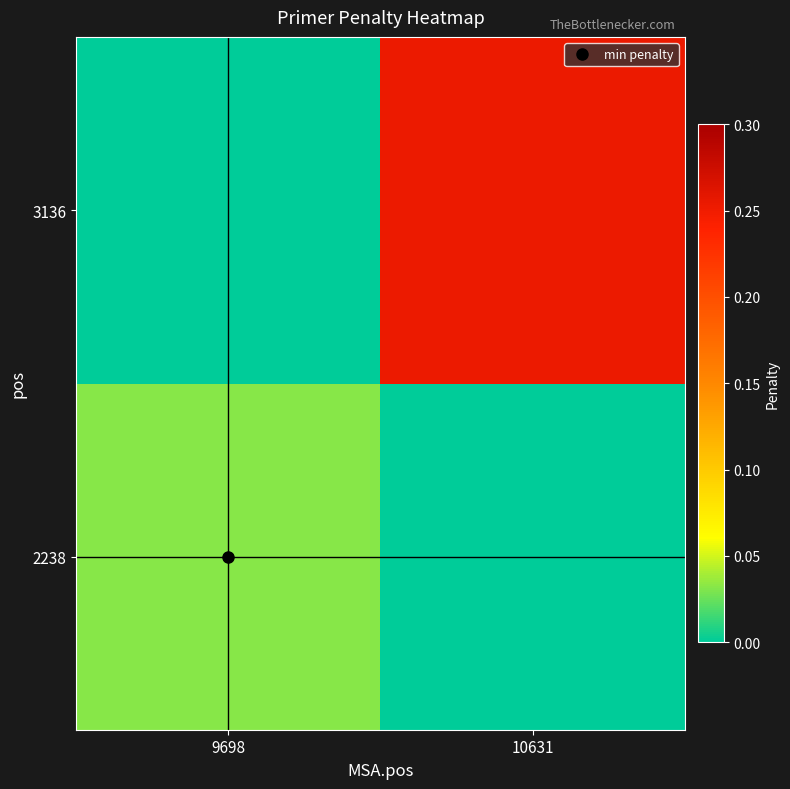

At 10631, list the series in order from smallest to largest.

2238, 3136